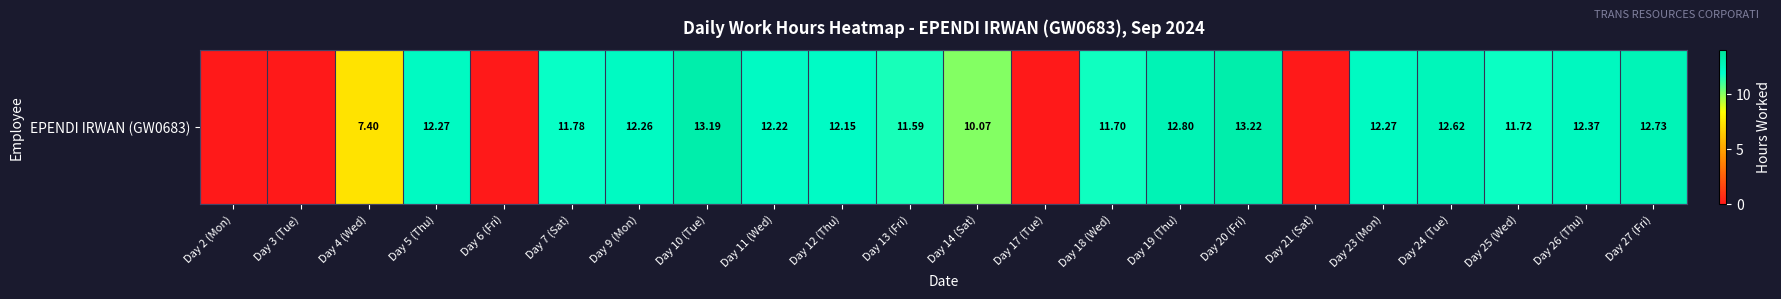

Reading right to left, list all the values displayed in this chart.

12.7	12.4	11.7	12.6	12.3	0.0	13.2	12.8	11.7	0.0	10.1	11.6	12.2	12.2	13.2	12.3	11.8	0.0	12.3	7.4	0.0	0.0